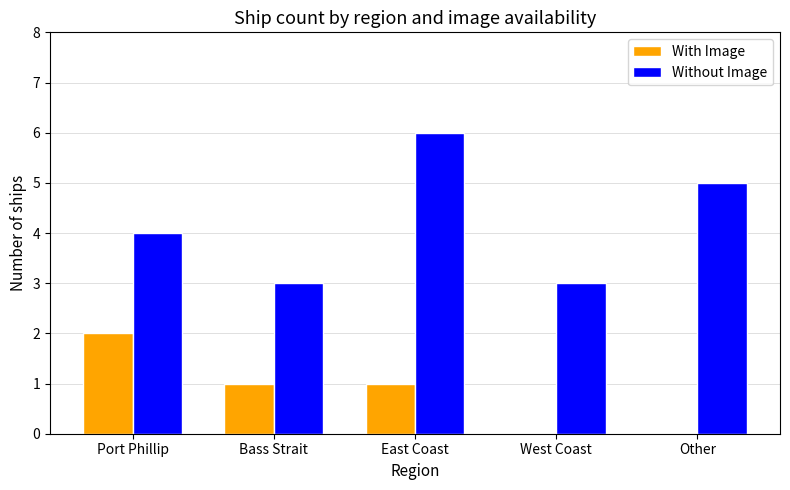

Between Bass Strait and East Coast, which series saw the biggest shift?

Without Image